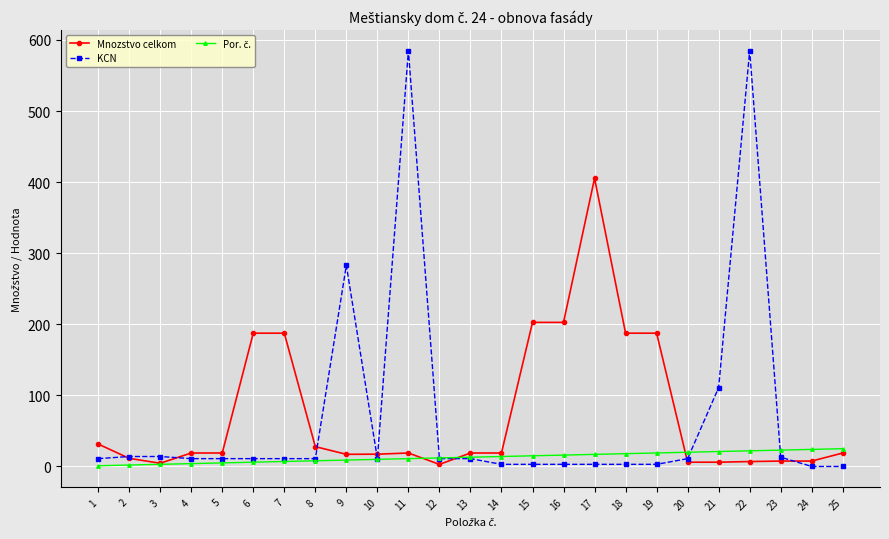

At how many categories does at least one series exceed 416?

2